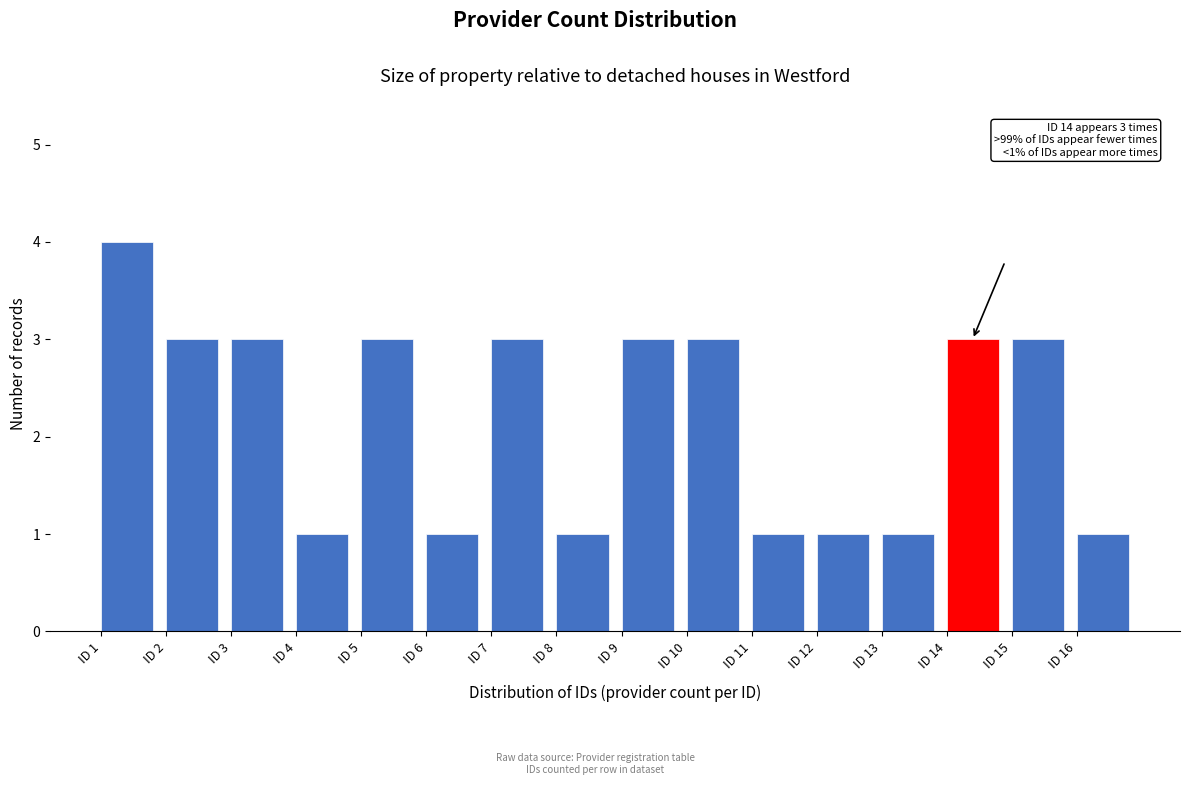

Over which range of the x-axis is the bar tallest?

1 to 2